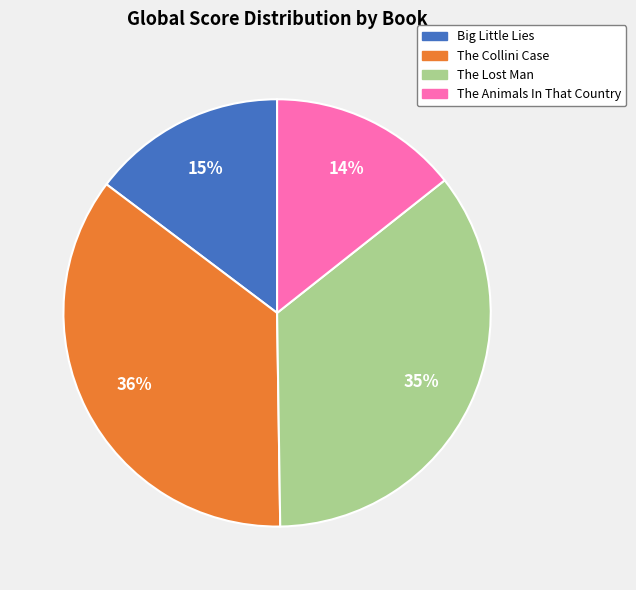

Is there any slice that represents more than half of the pie?

No